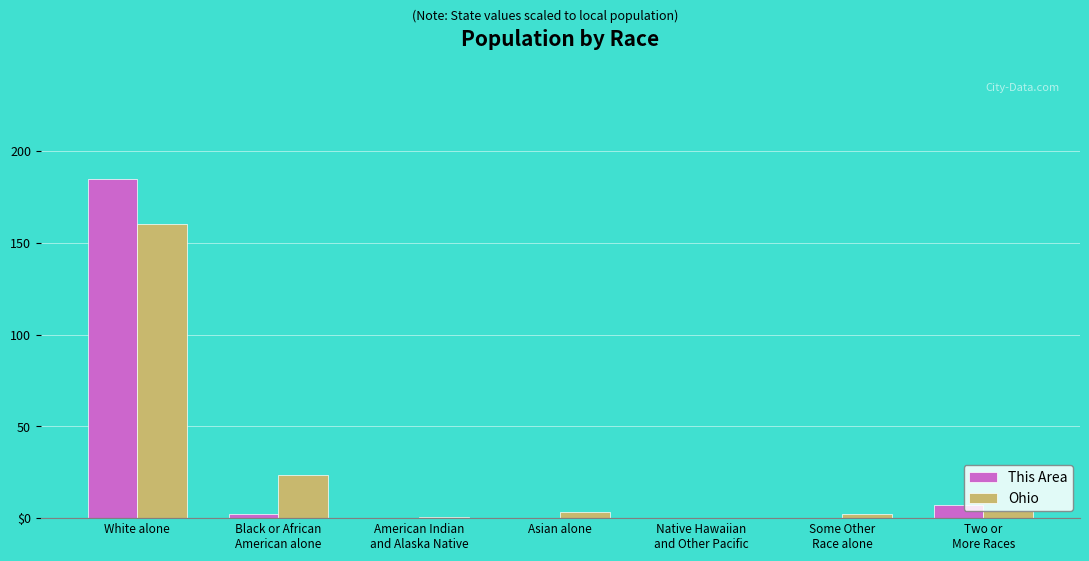

Does the chart contain stacked bars?

No